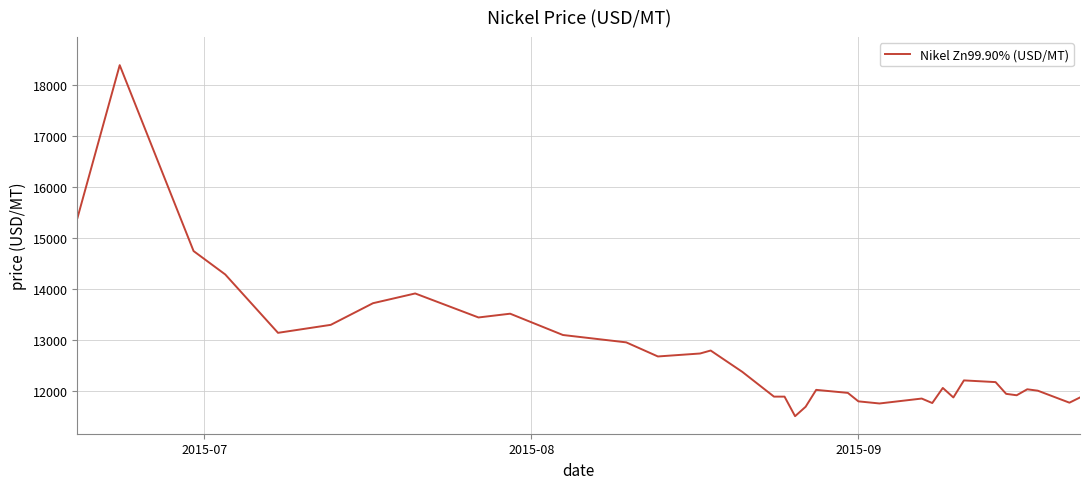

What is the maximum value shown in the chart?

18398.7